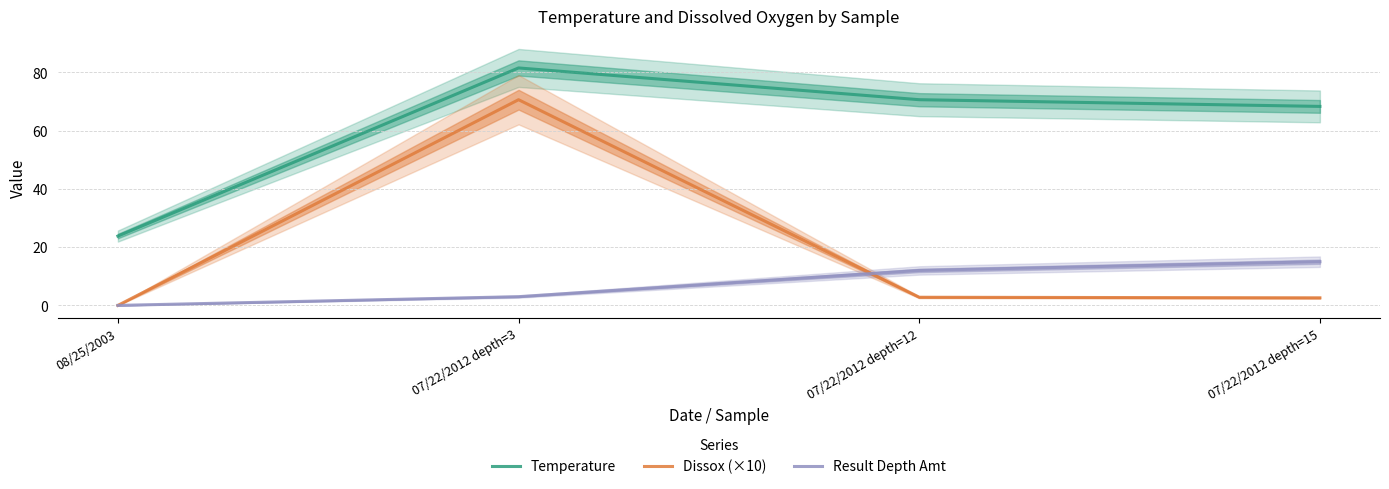

True or false: Result Depth Amt and Temperature cross at least once.

False